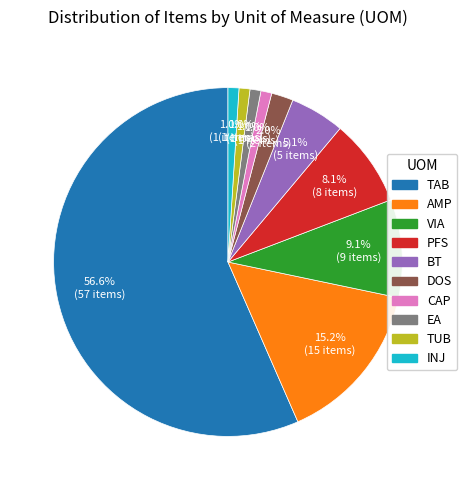

Does any single category account for the majority?

Yes